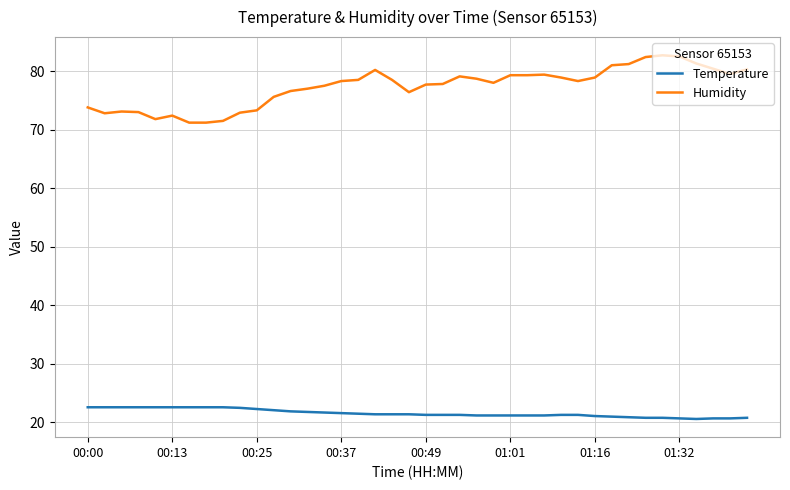

List the series in order of their peak value, lowest first.

Temperature, Humidity